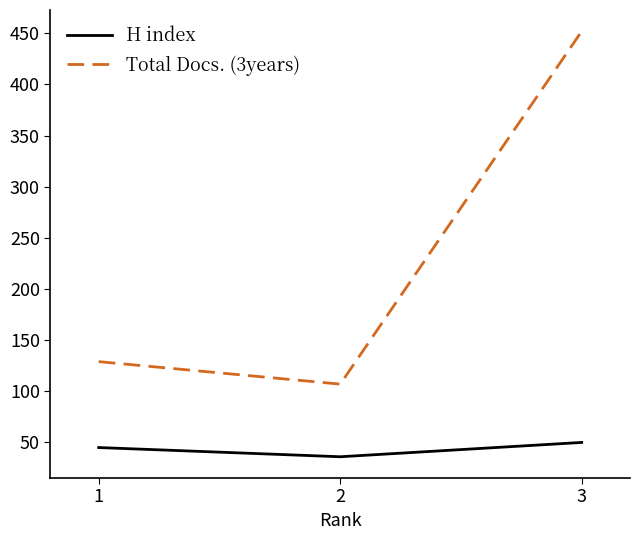

At 3, list the series in order from largest to smallest.

Total Docs. (3years), H index